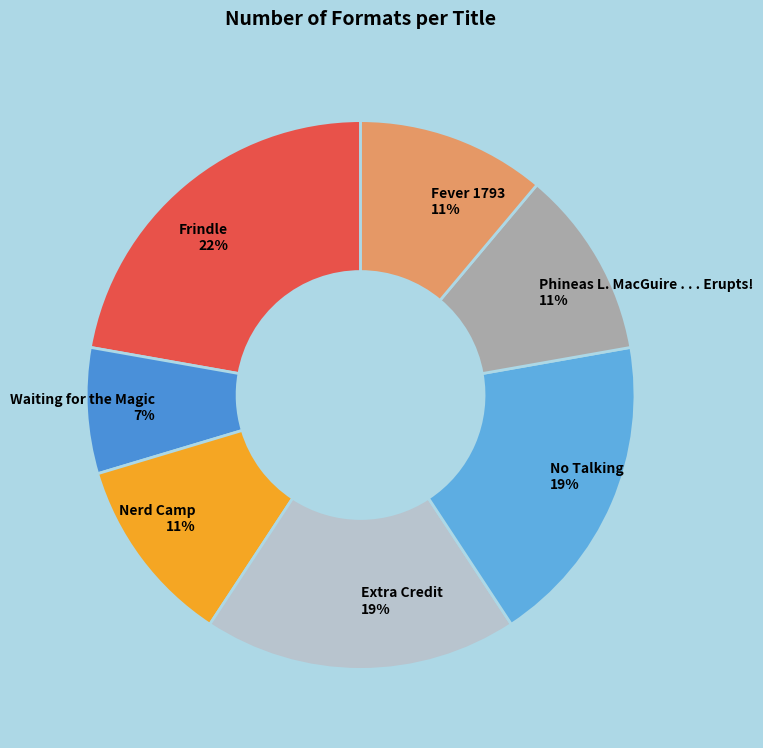

Is Nerd Camp the majority of the pie?

No